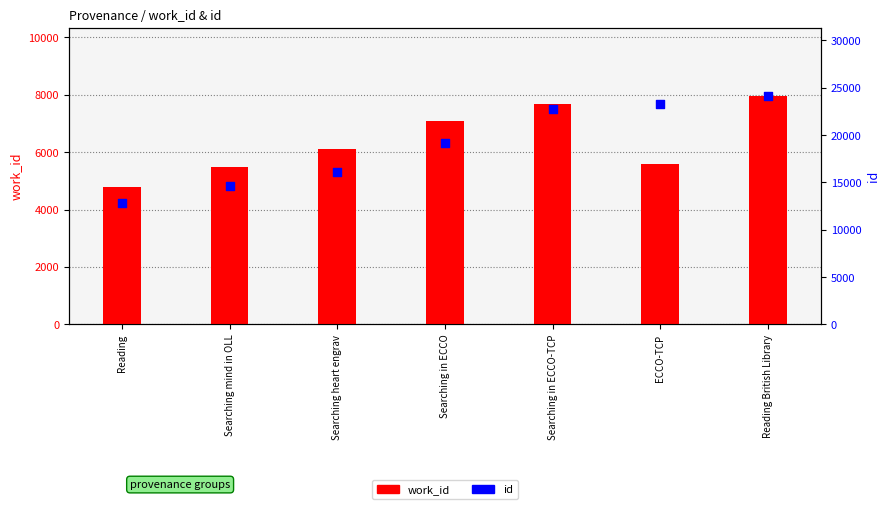

What is the total value across all series at Searching heart engrav?

22232